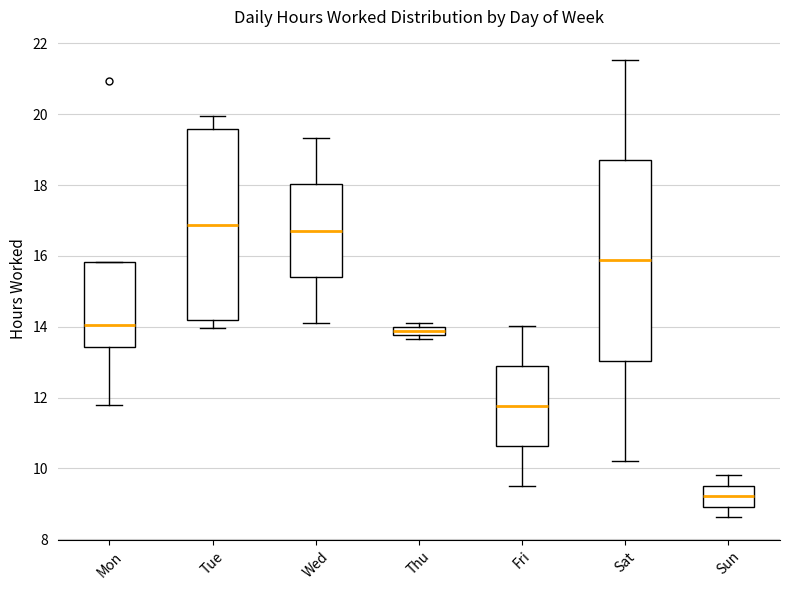

Comparing the boxes themselves (not the whiskers), which one is the tallest?

Sat